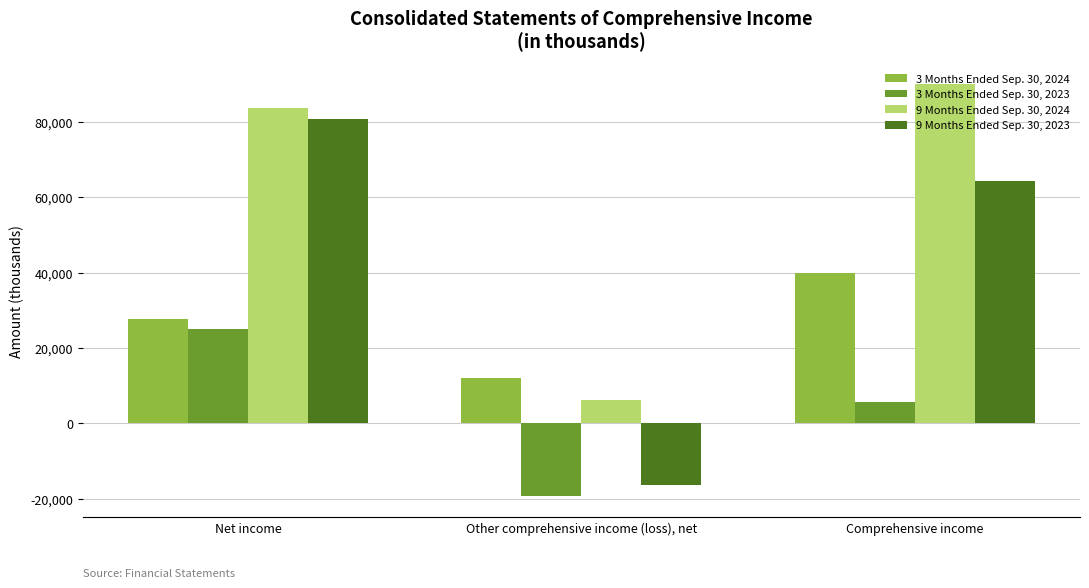

What is the label of the 1st bar from the right?

Comprehensive income